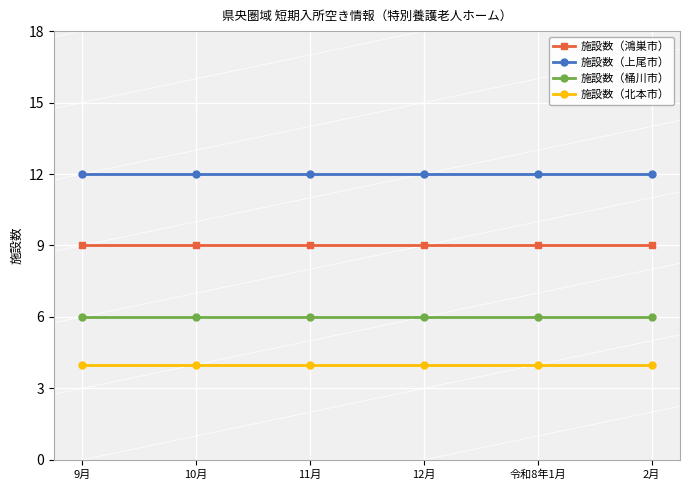

Count the number of data series in this chart.

4